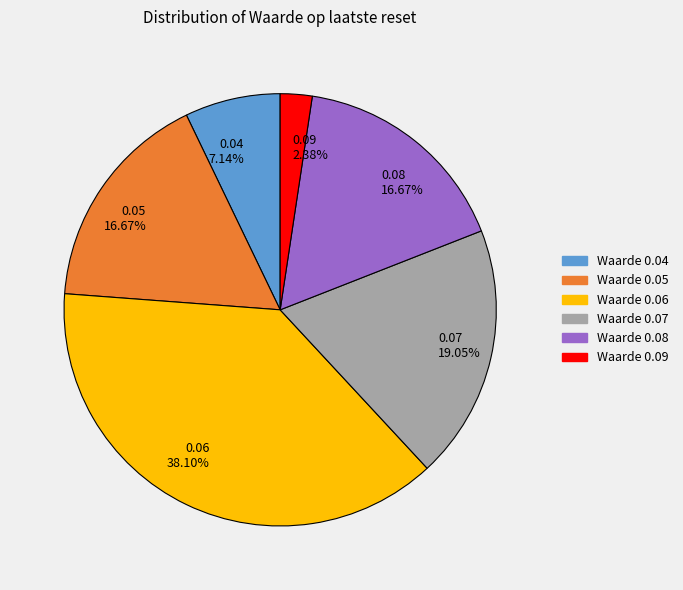

How many slices are in this pie chart?

6